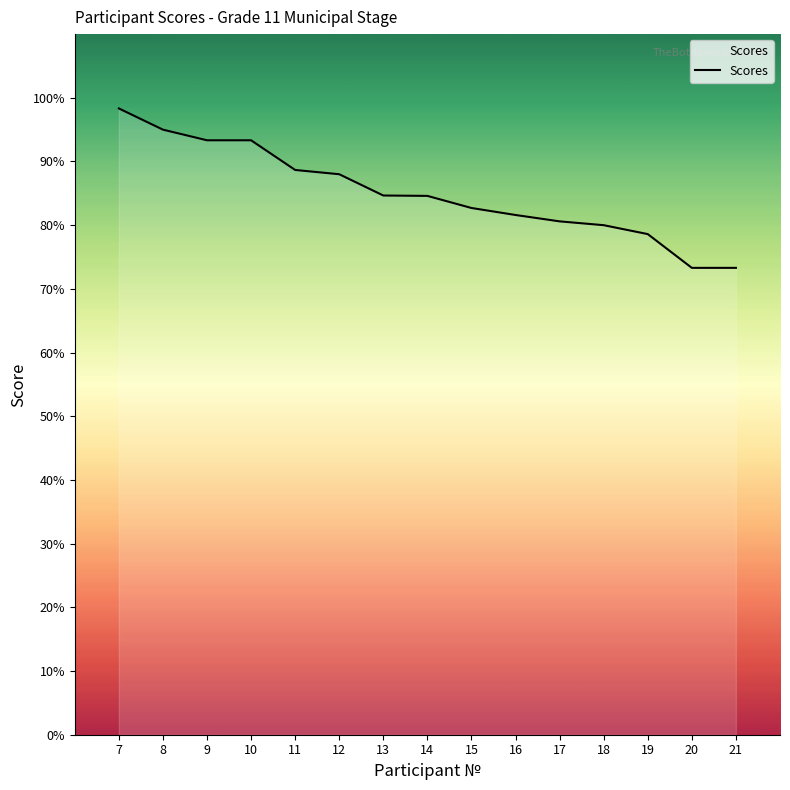

What is the ratio of the value at 10 to the value at 14?

1.1